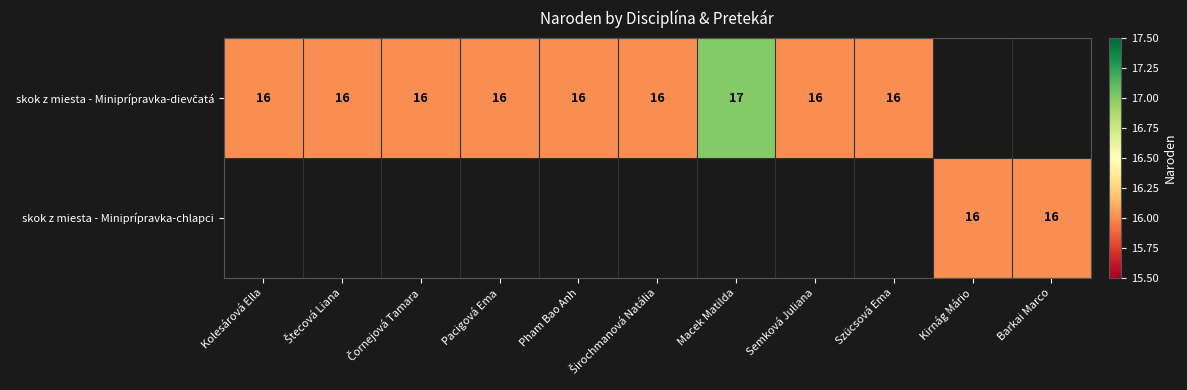

The value of skok z miesta - Miniprípravka-dievčatá at Pacigová Ema is 26.1. True or false?

False